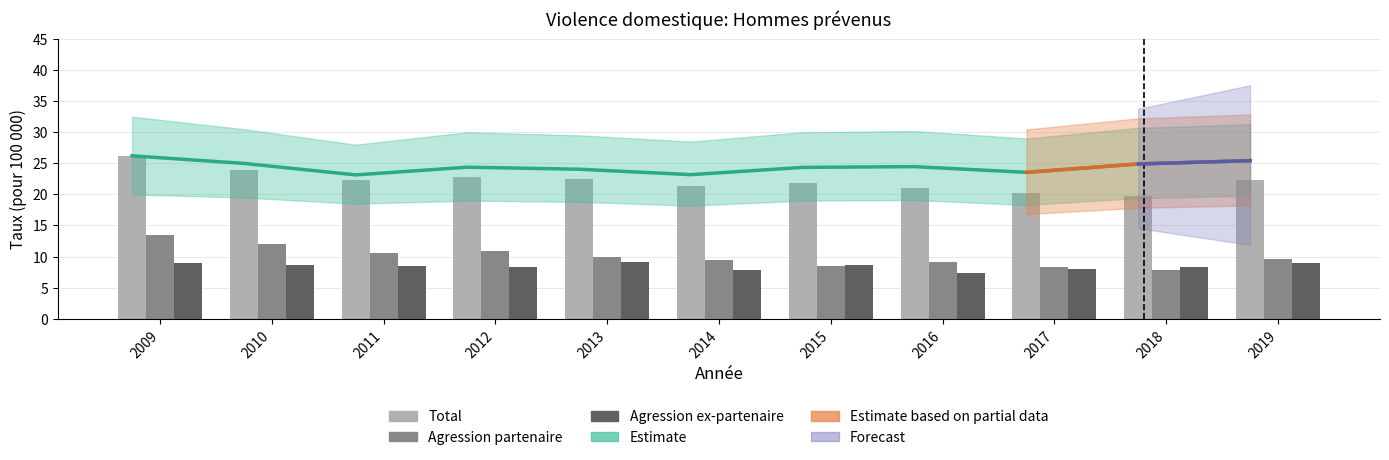

Which series has the widest spread of values?

Total